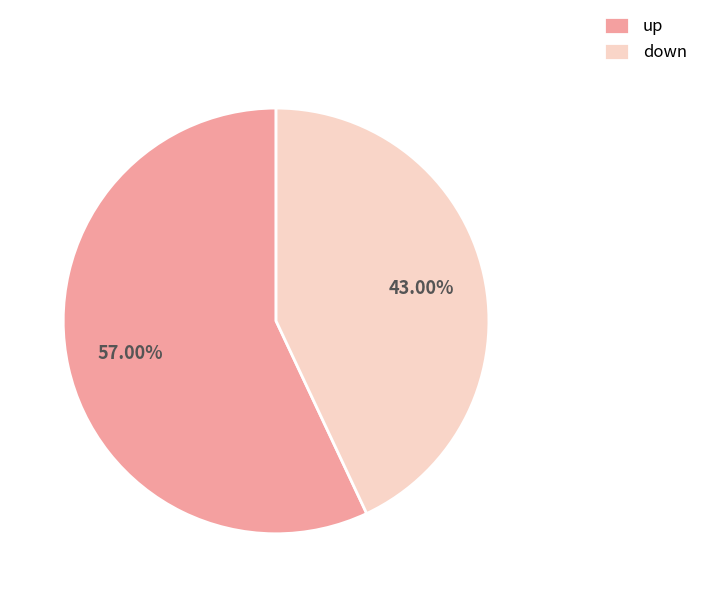

To the nearest percent, what portion does up represent?

57%